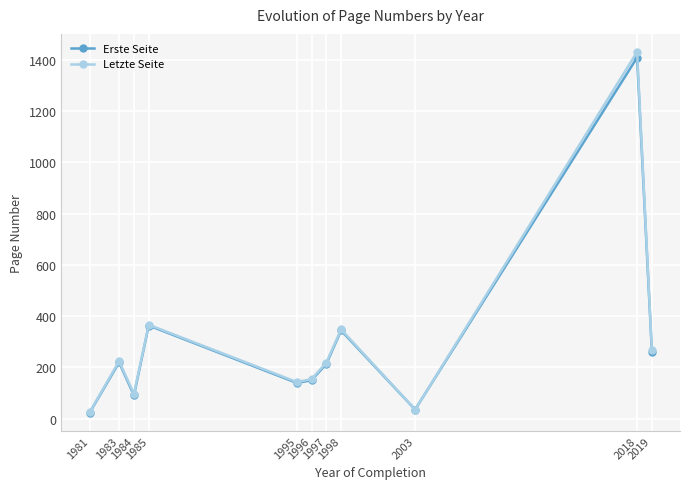

True or false: Erste Seite has more than 0 points higher than both neighbors.

True